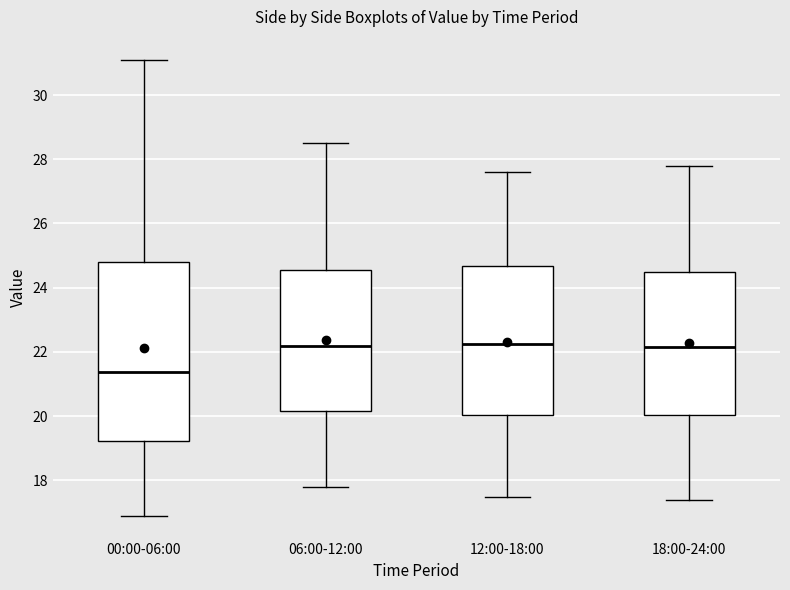

Reading left to right, transcribe this box plot: for each box, give where its median line is, the range the box spans, and where its two whiskers end, as read against the y-axis. The values are not printed on the chart, so give them approximately, as read against the axis.

00:00-06:00: median 21.4, box 19.2 to 24.8, whiskers 17.0 to 31.2
06:00-12:00: median 22.2, box 20.2 to 24.6, whiskers 17.8 to 28.6
12:00-18:00: median 22.2, box 20.0 to 24.6, whiskers 17.6 to 27.6
18:00-24:00: median 22.2, box 20.0 to 24.4, whiskers 17.4 to 27.8